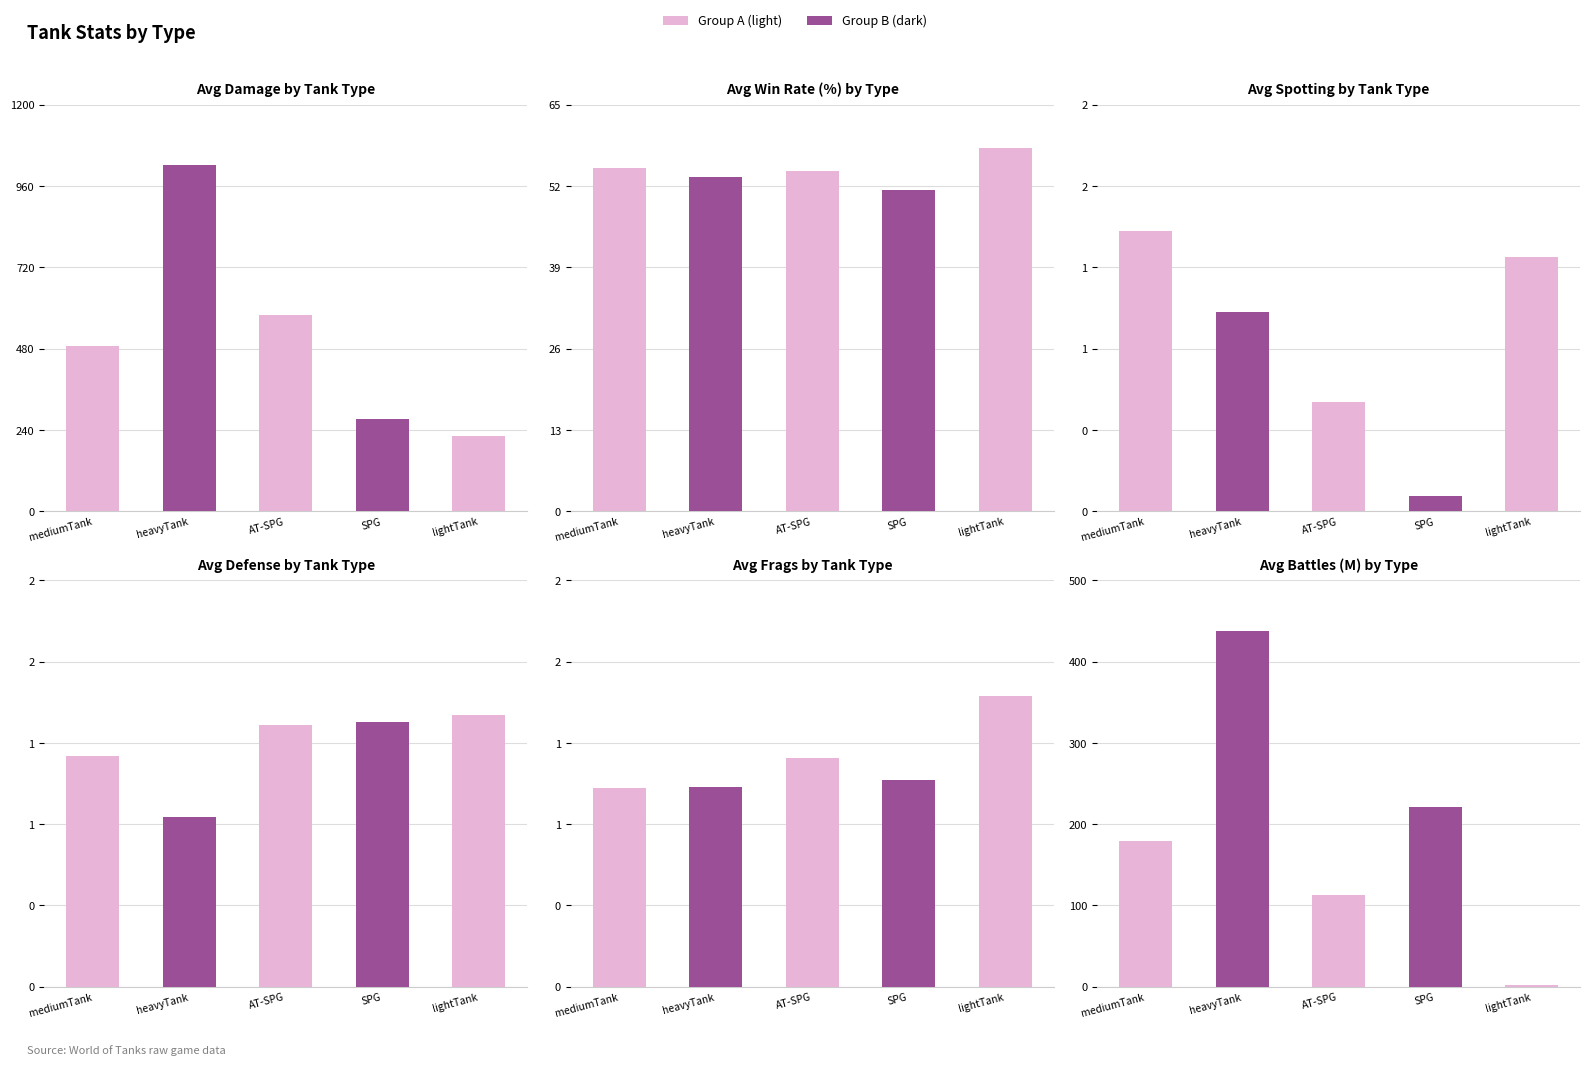

Are the bars grouped side by side (vs. stacked)?

No